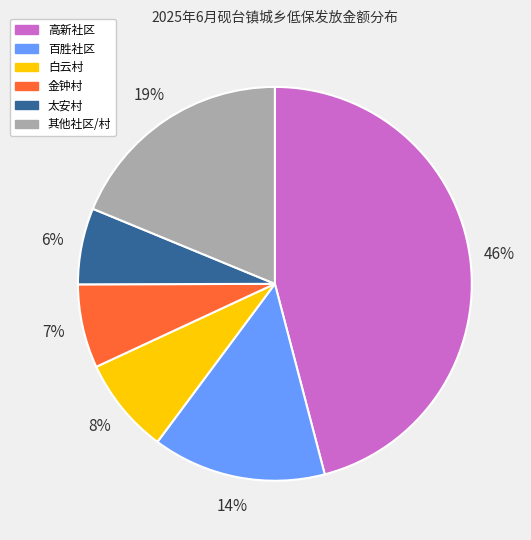

Which slice is the largest?

高新社区